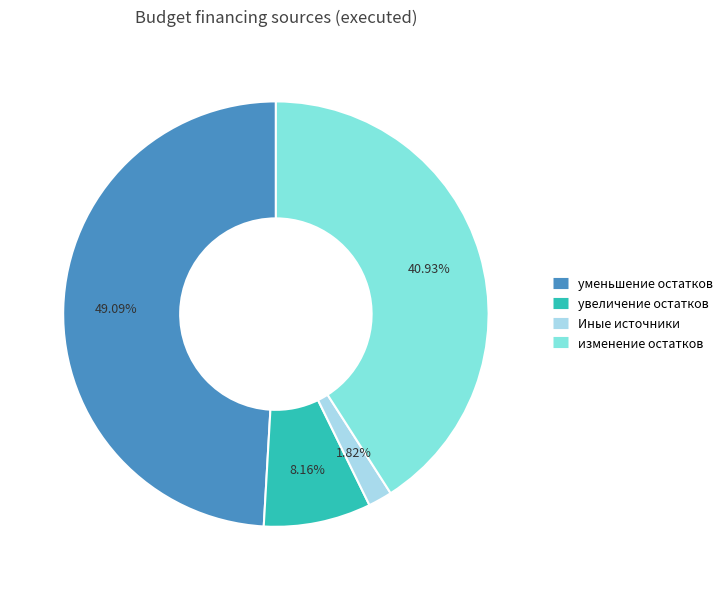

Is there any slice that represents more than half of the pie?

No